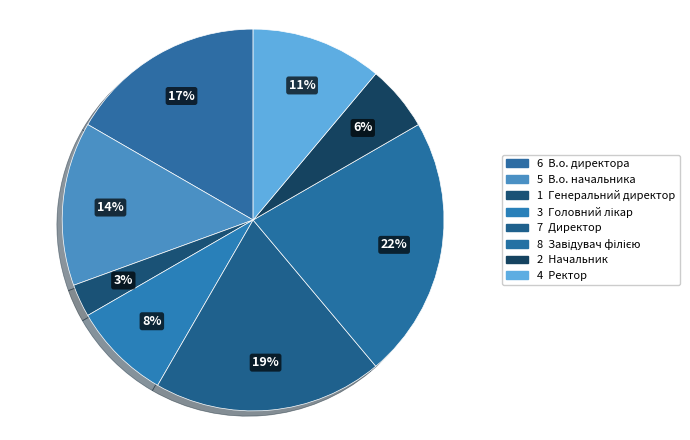

Which slice is the smallest?

Генеральний директор